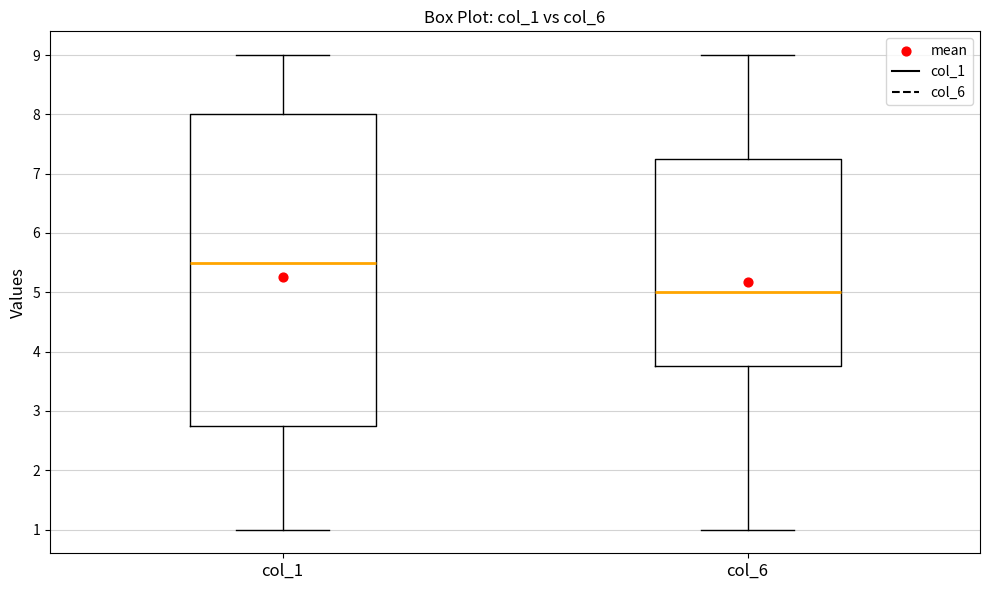

Which box is the tallest, from its lower edge to its upper edge?

col_1